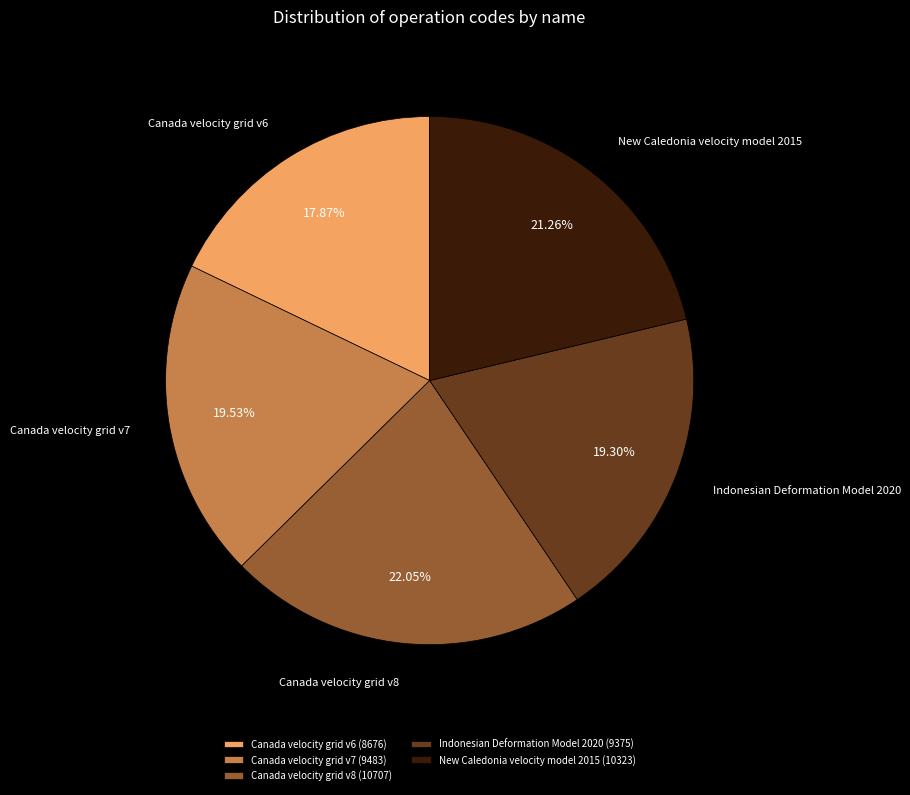

To the nearest percent, what is the combined percentage of New Caledonia velocity model 2015 and Canada velocity grid v7?

41%